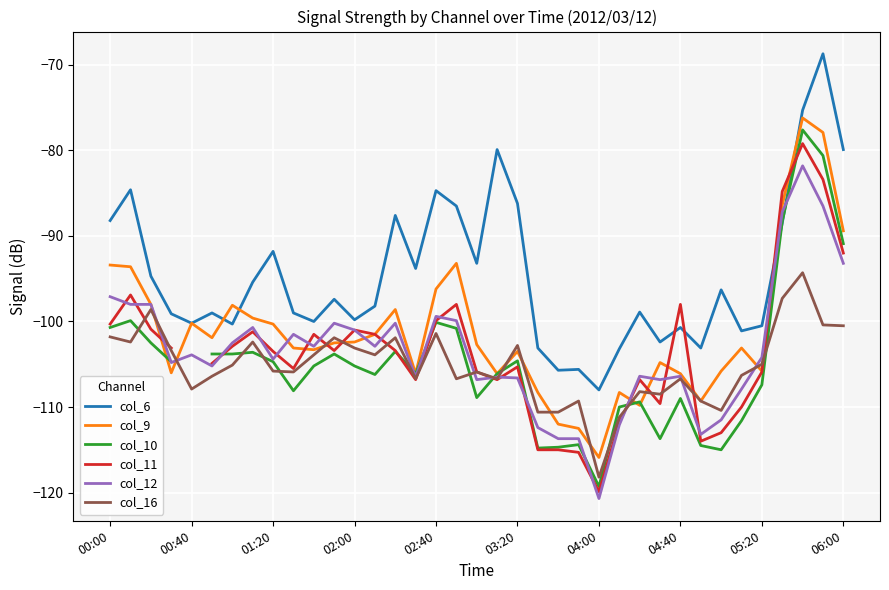

What are all the series names shown in the legend?

col_6, col_9, col_10, col_11, col_12, col_16